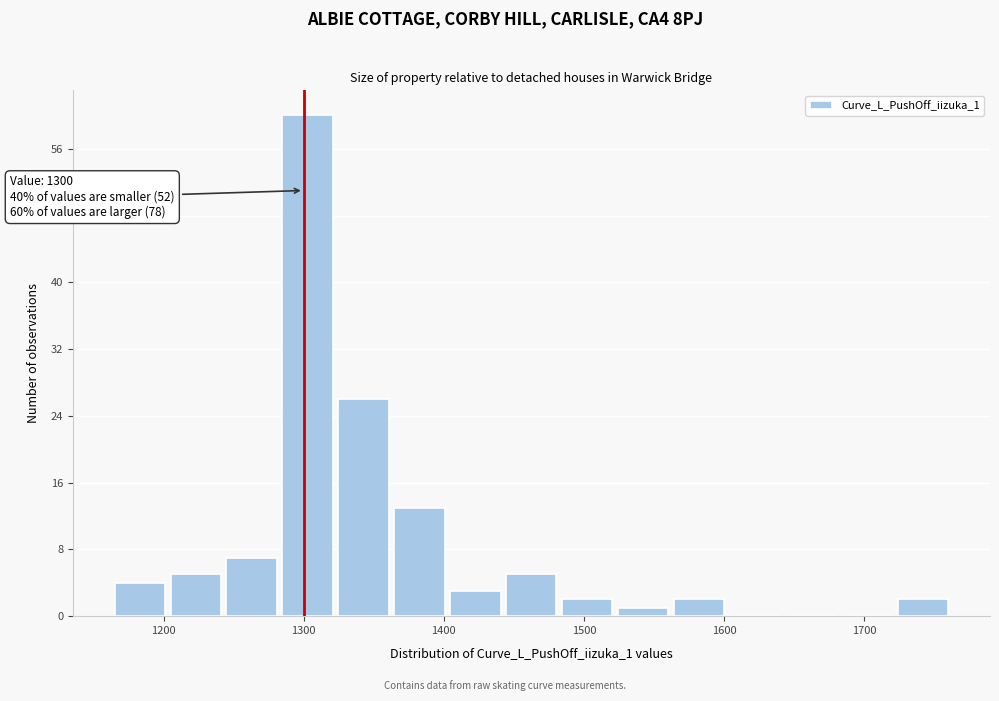

Read against the x-axis, roughly where is the centre of the tallest bar?

1300